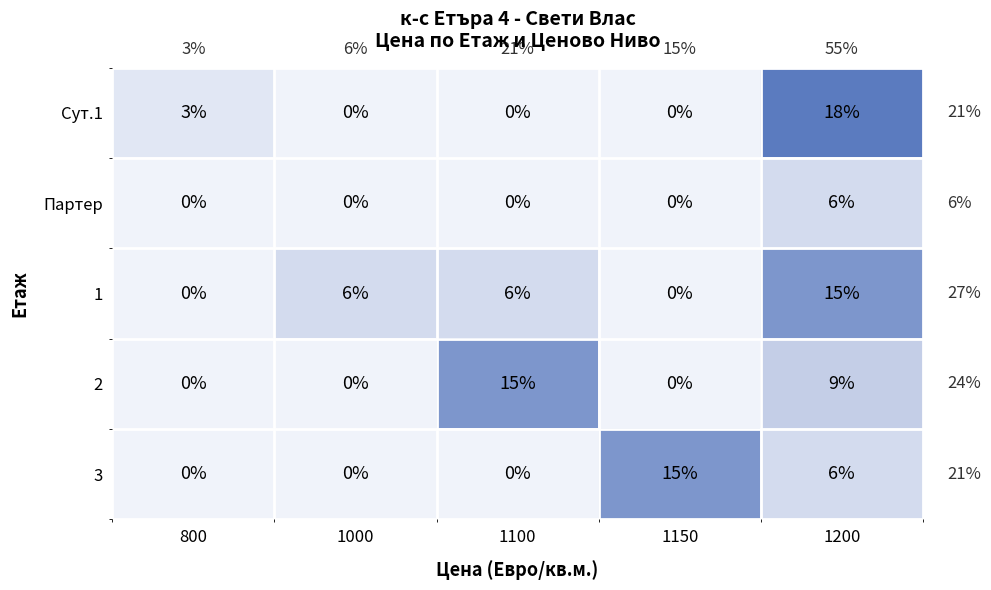

What is the sum of all Сут.1 values?

21